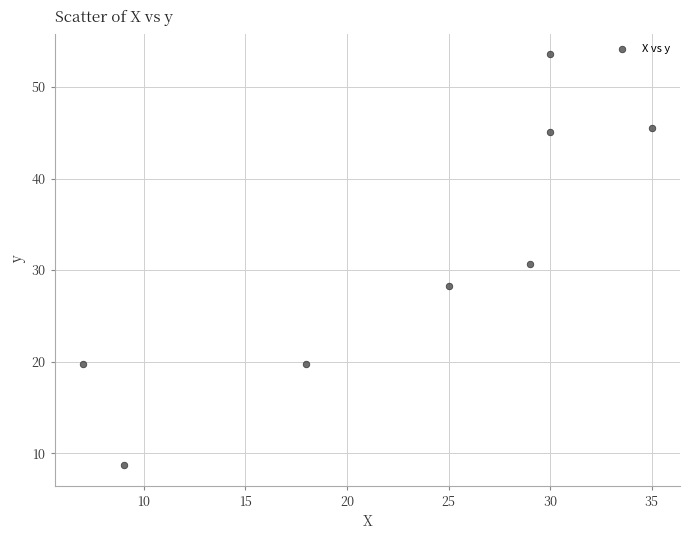

What is the average Y value?

31.4